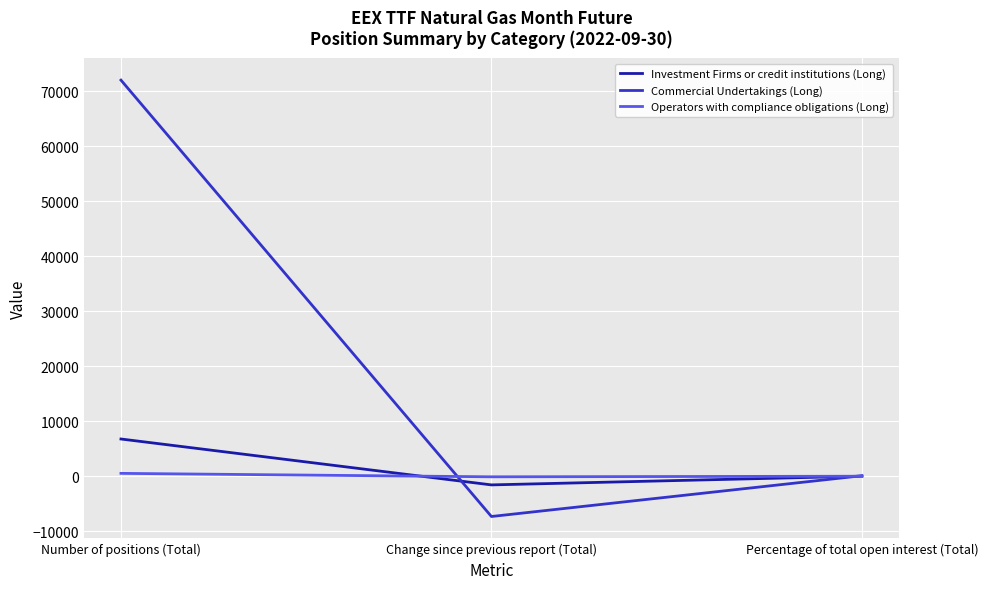

Between Number of positions (Total) and Change since previous report (Total), which series saw the biggest shift?

Commercial Undertakings (Long)